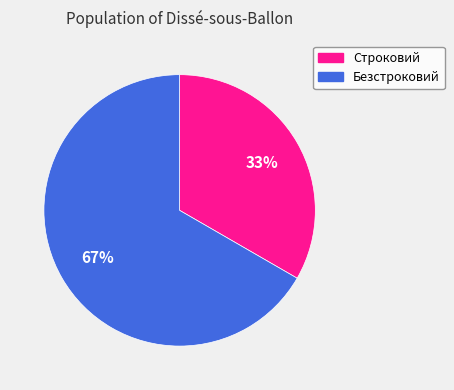

Which has a higher value, Строковий or Безстроковий?

Безстроковий